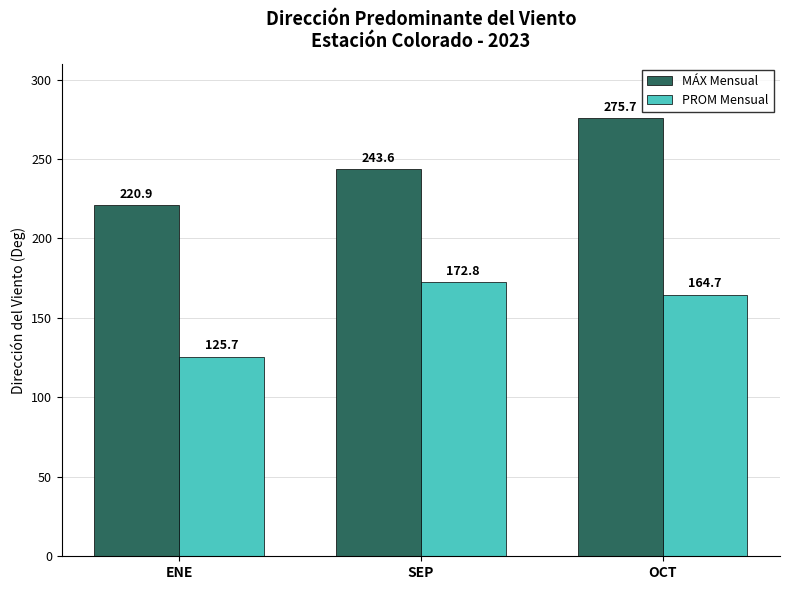

What is the maximum value for PROM Mensual?

172.8